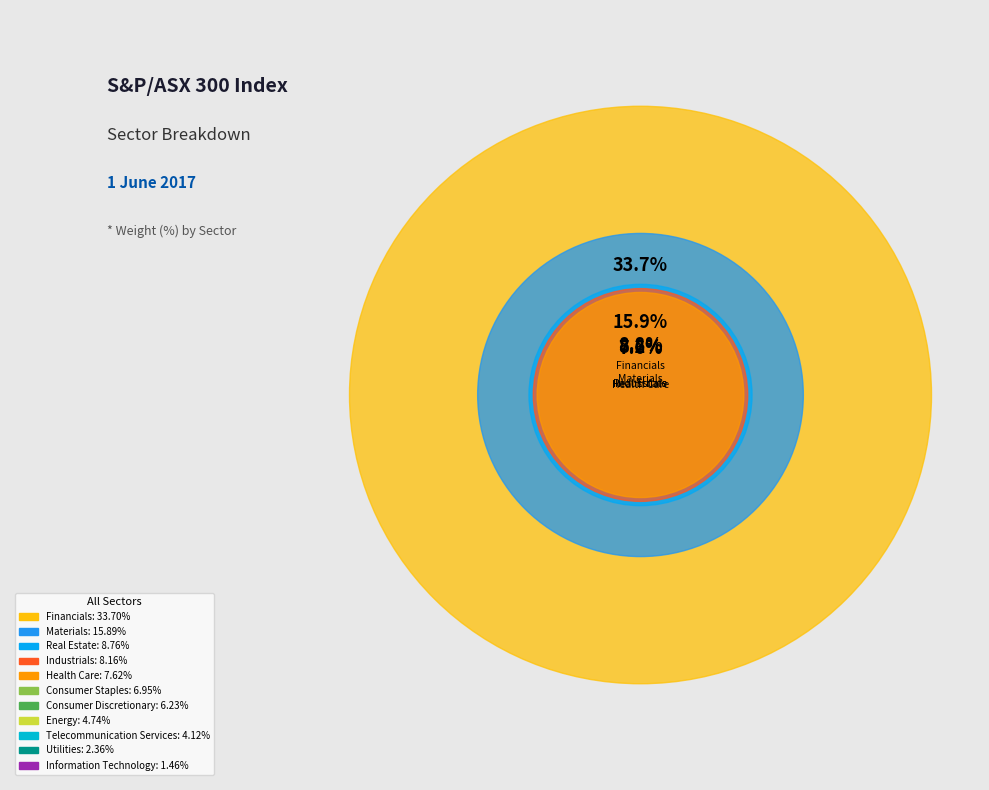

Is there any slice that represents more than half of the pie?

No